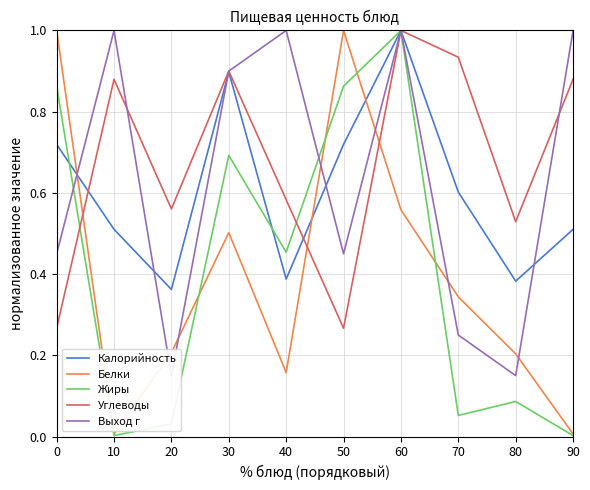

How many categories are shown in the chart?

10